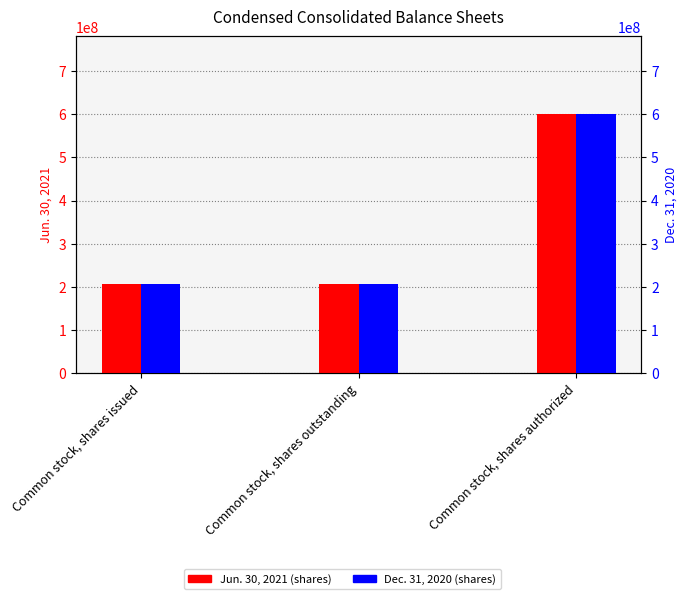

What is the label of the 3rd bar from the right?

Common stock, shares issued